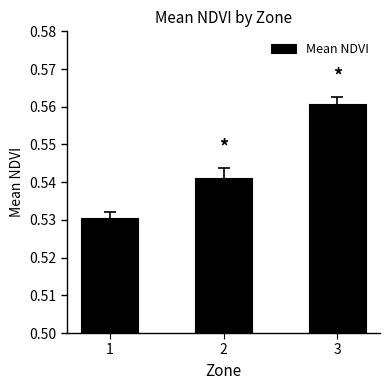

The chart shows a value of 0.2 at 2. True or false?

False